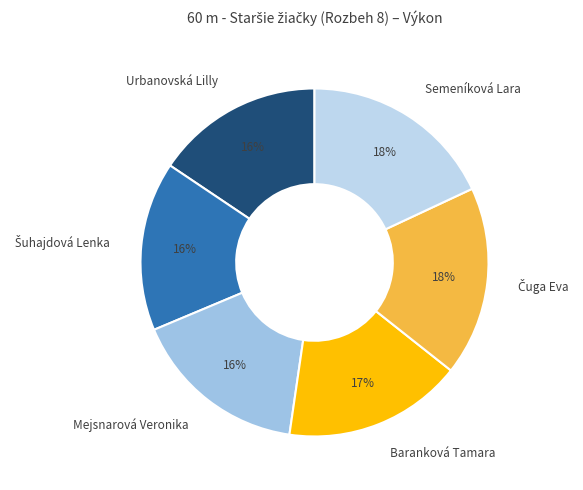

To the nearest percent, what is the difference between the largest and smallest slice percentages?

2%